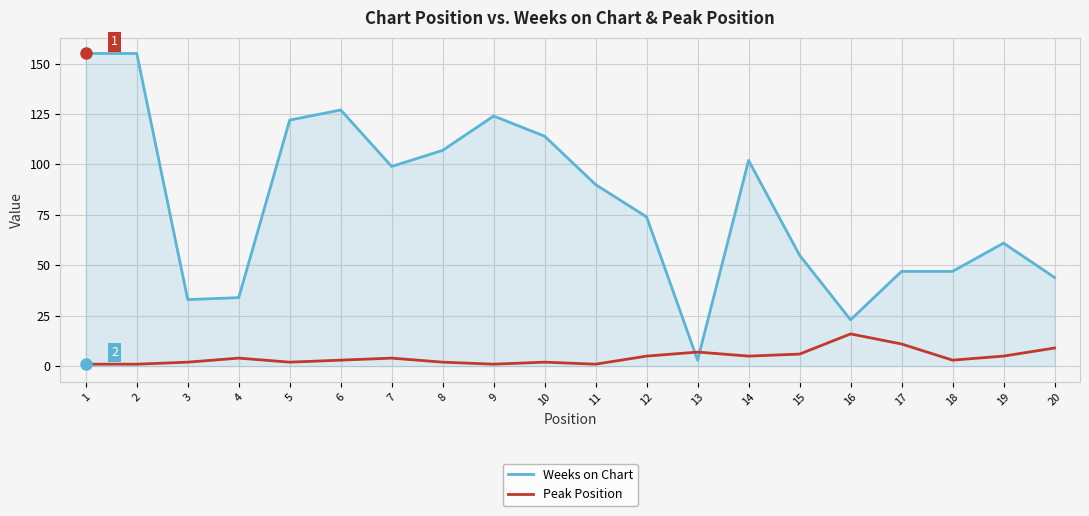

Reading left to right, extract all data points from this chart.

Weeks on Chart: 155	155	33	34	122	127	99	107	124	114	90	74	3	102	55	23	47	47	61	44
Peak Position: 1	1	2	4	2	3	4	2	1	2	1	5	7	5	6	16	11	3	5	9